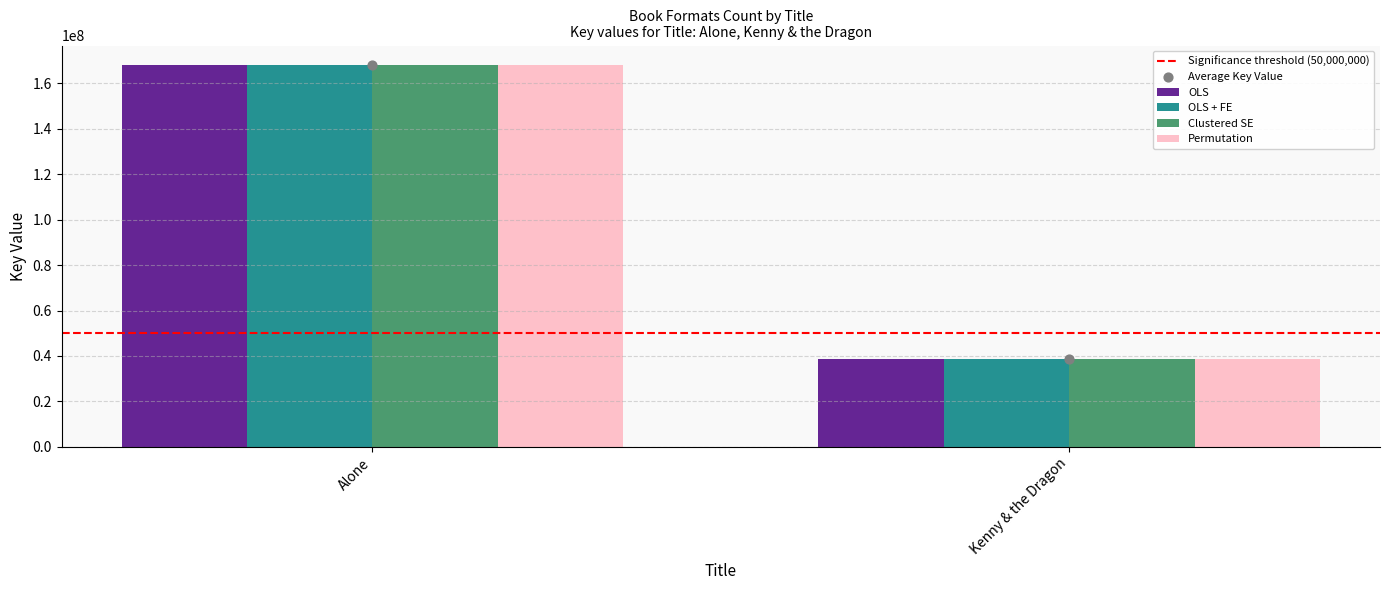

Which series has the largest total across all categories?

OLS